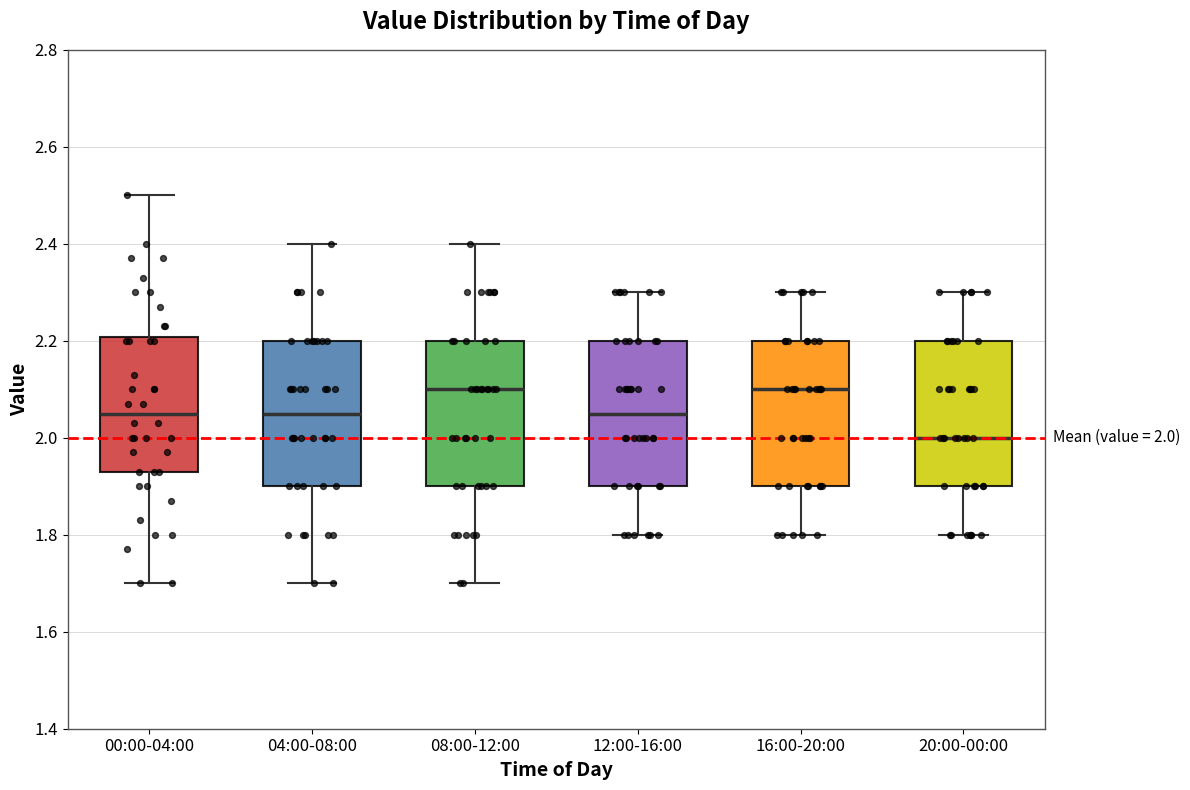

Which box has the lowest median line?

20:00-00:00